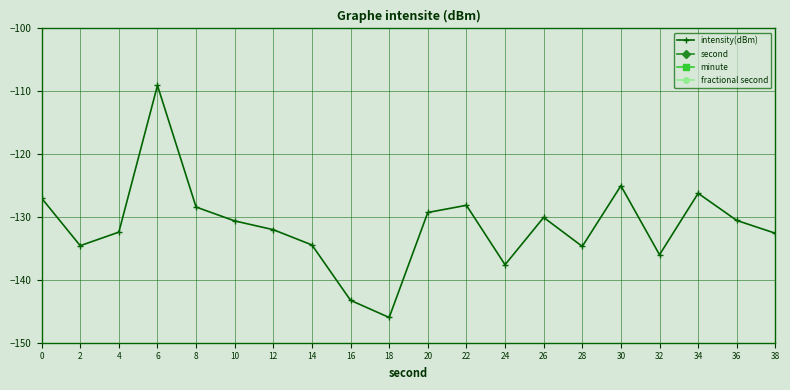

What is the sum of the second values at 4 and 8?

12.0